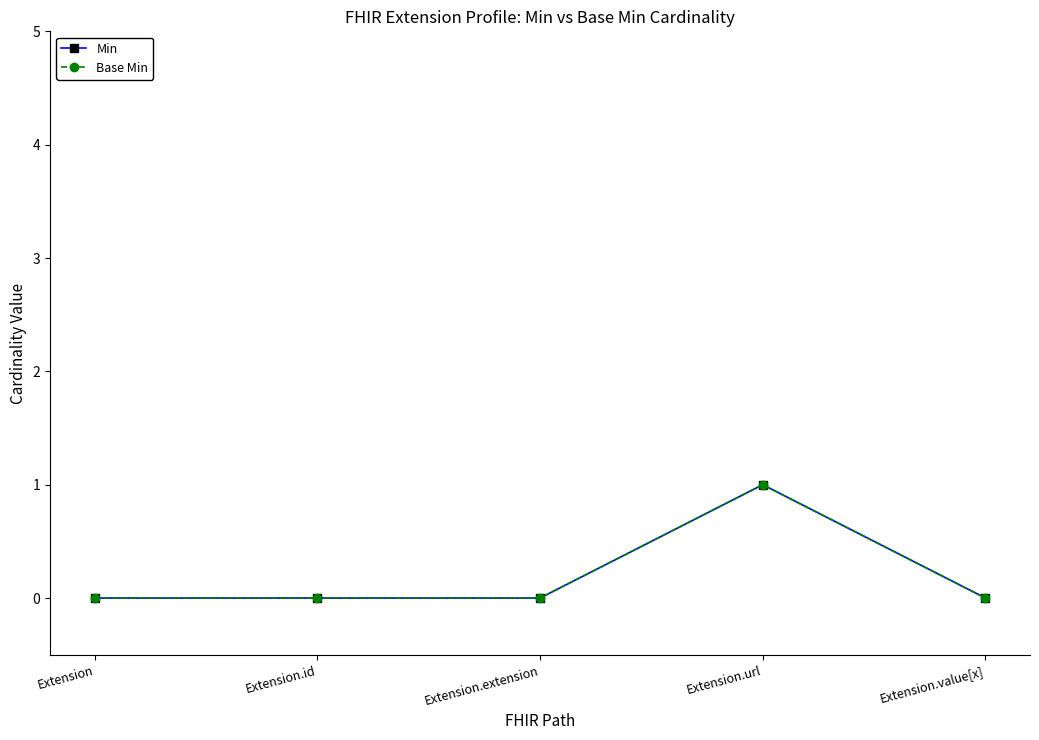

Does the chart have visible grid lines?

No